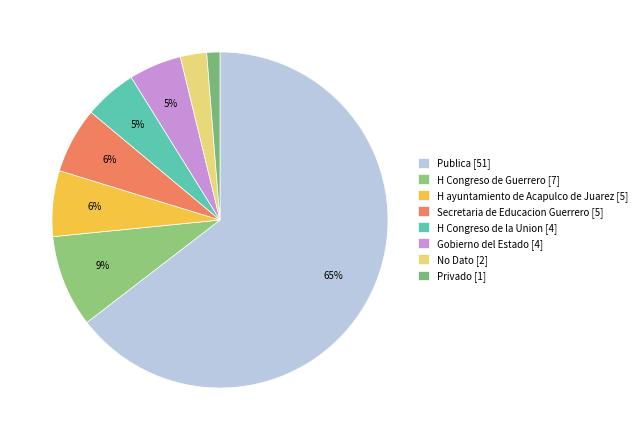

Count the number of slices in the pie.

8